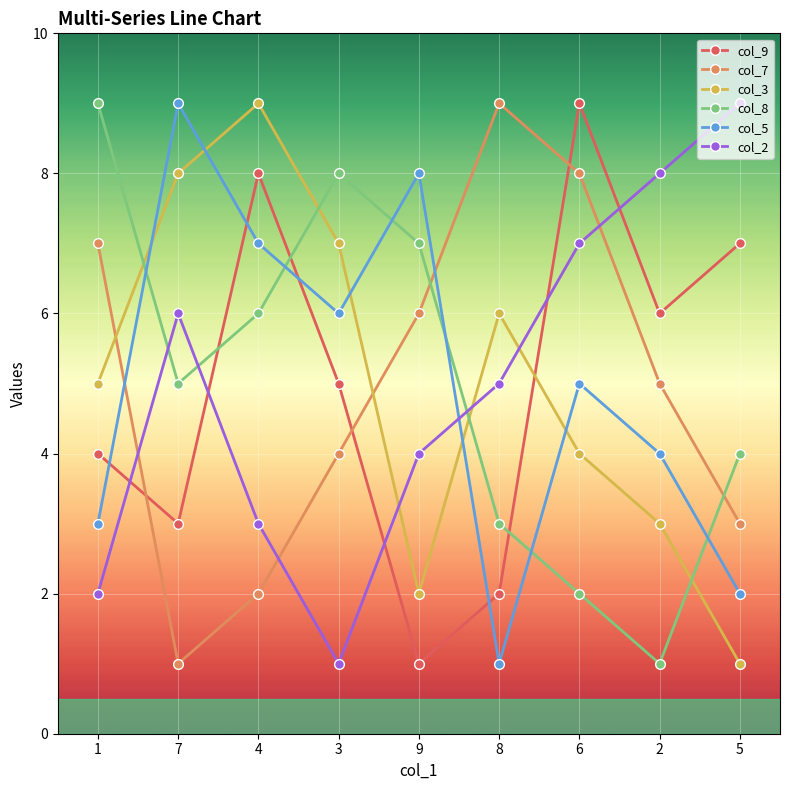

Rank the categories by col_2 value from highest to lowest.

5, 2, 6, 7, 8, 9, 4, 1, 3